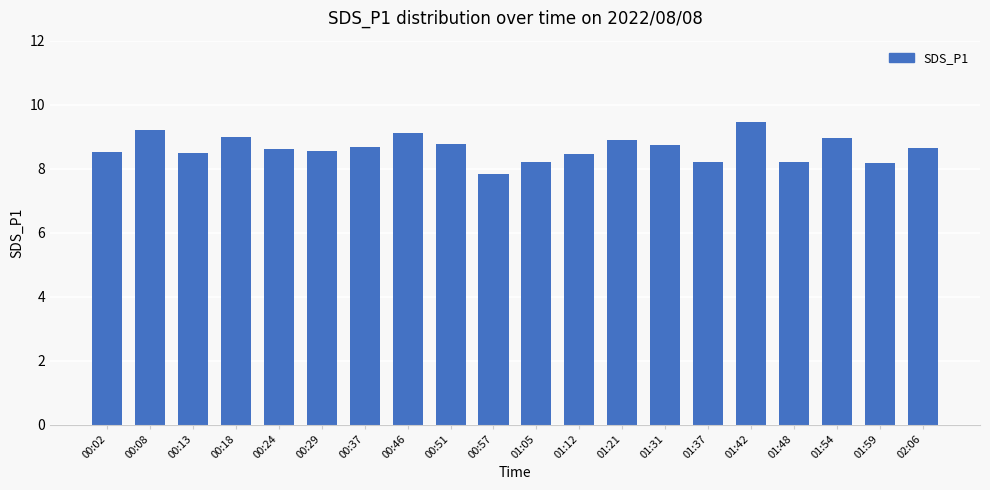

What is the value of the 5th bar from the left?

8.6